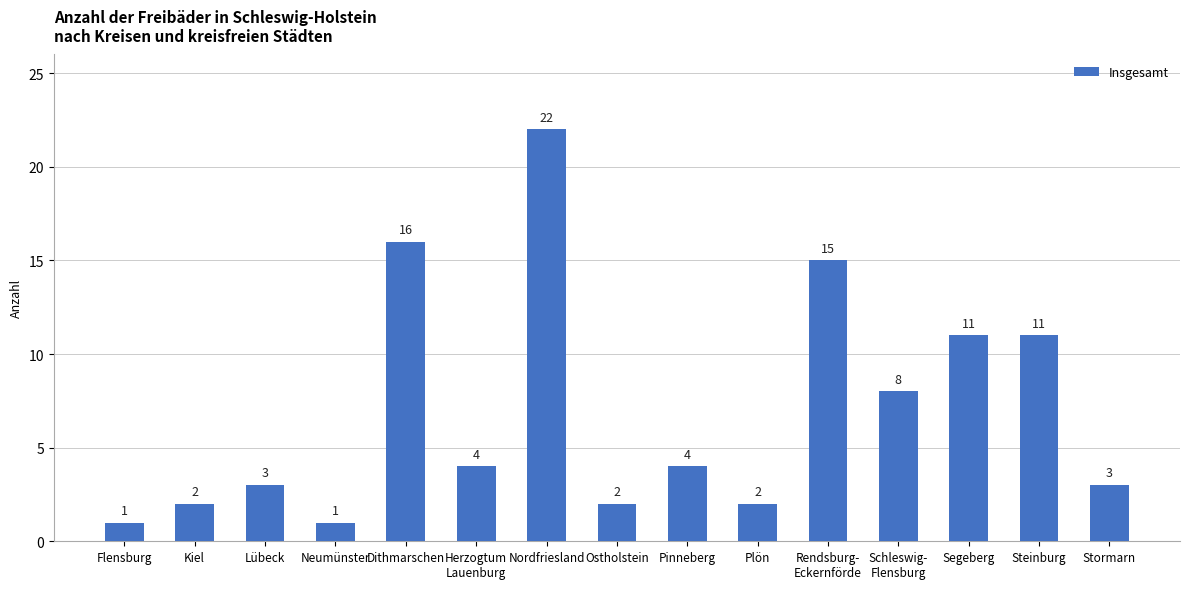

The chart shows a value of 33 at Nordfriesland. True or false?

False